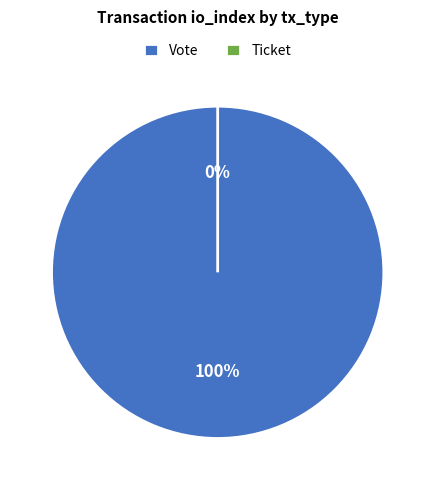

Which has a higher value, Ticket or Vote?

Vote